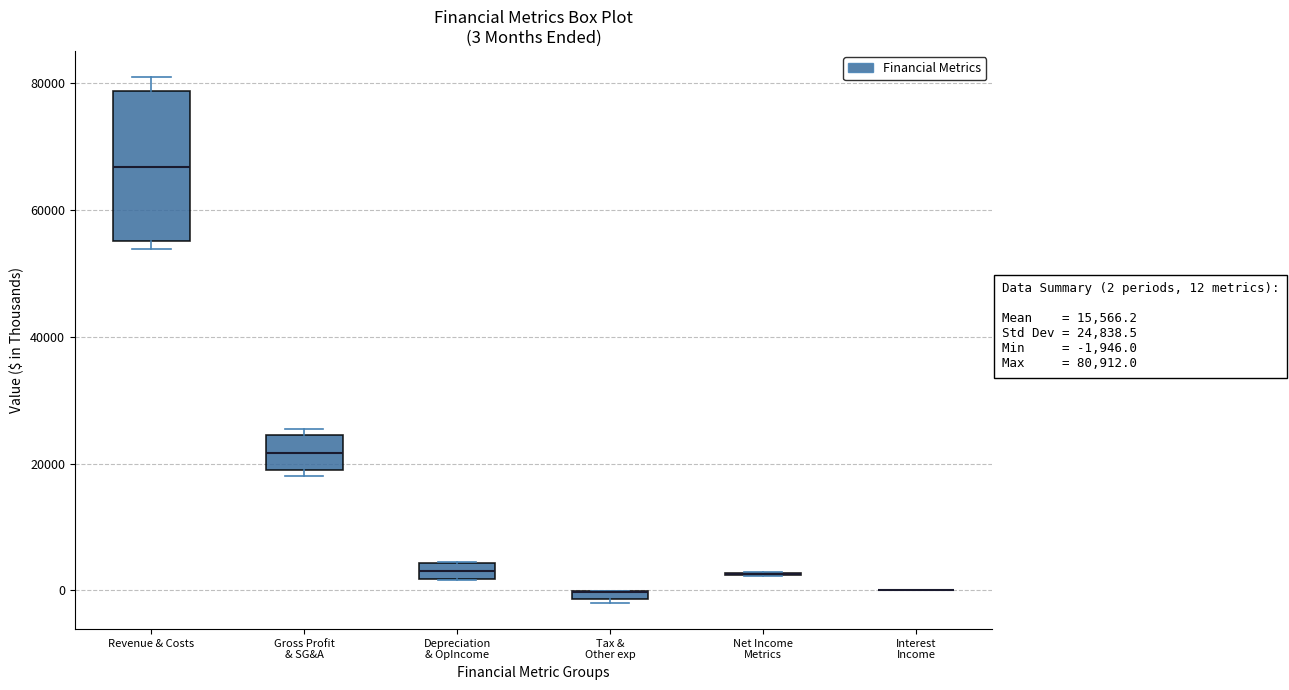

Comparing the boxes themselves (not the whiskers), which one is the tallest?

Revenue & Costs